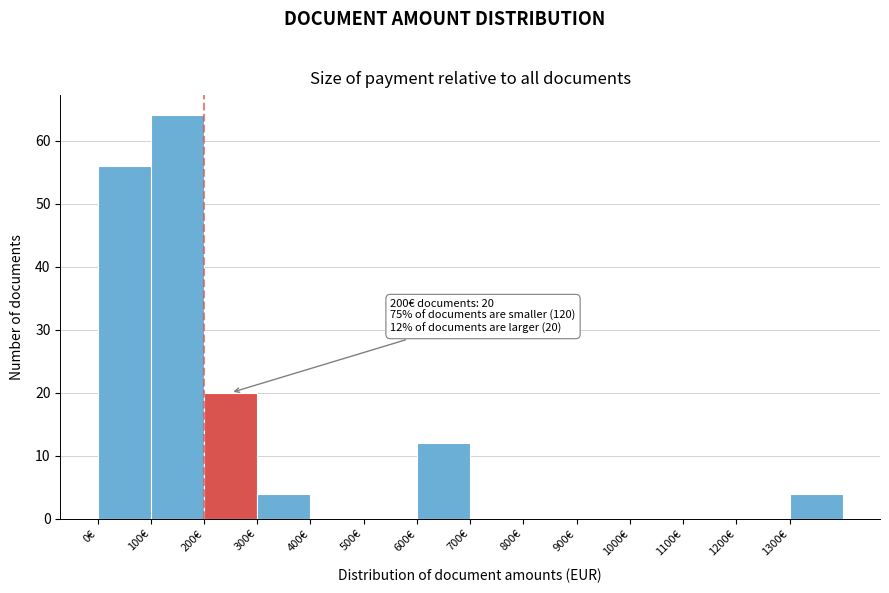

Over which range of the x-axis is the bar tallest?

100 to 200